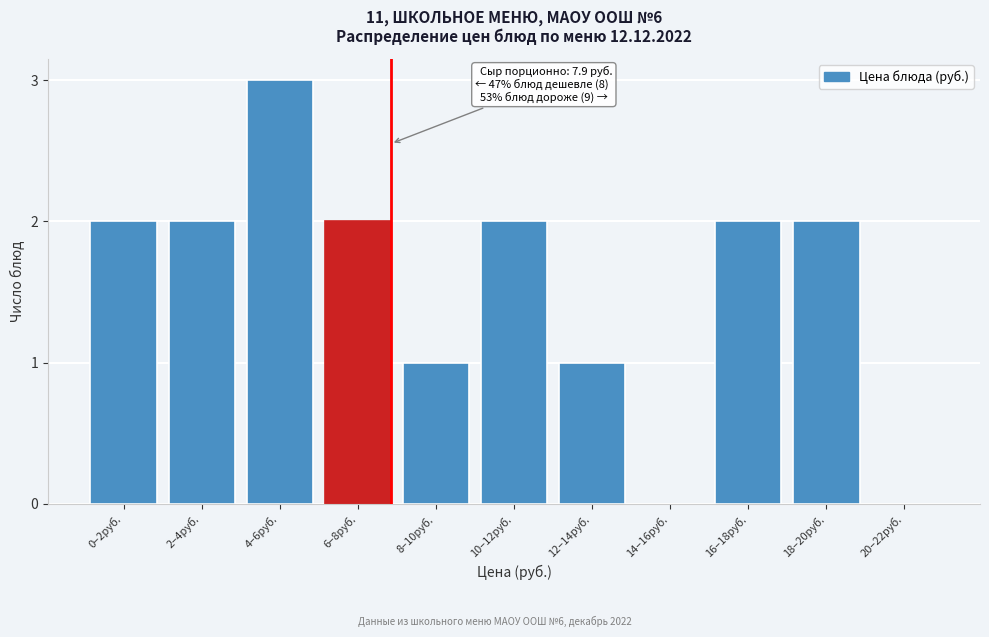

Reading left to right, transcribe all the data shown in this chart.

0–2руб.=2	2–4руб.=2	4–6руб.=3	6–8руб.=2	8–10руб.=1	10–12руб.=2	12–14руб.=1	14–16руб.=0	16–18руб.=2	18–20руб.=2	20–22руб.=0